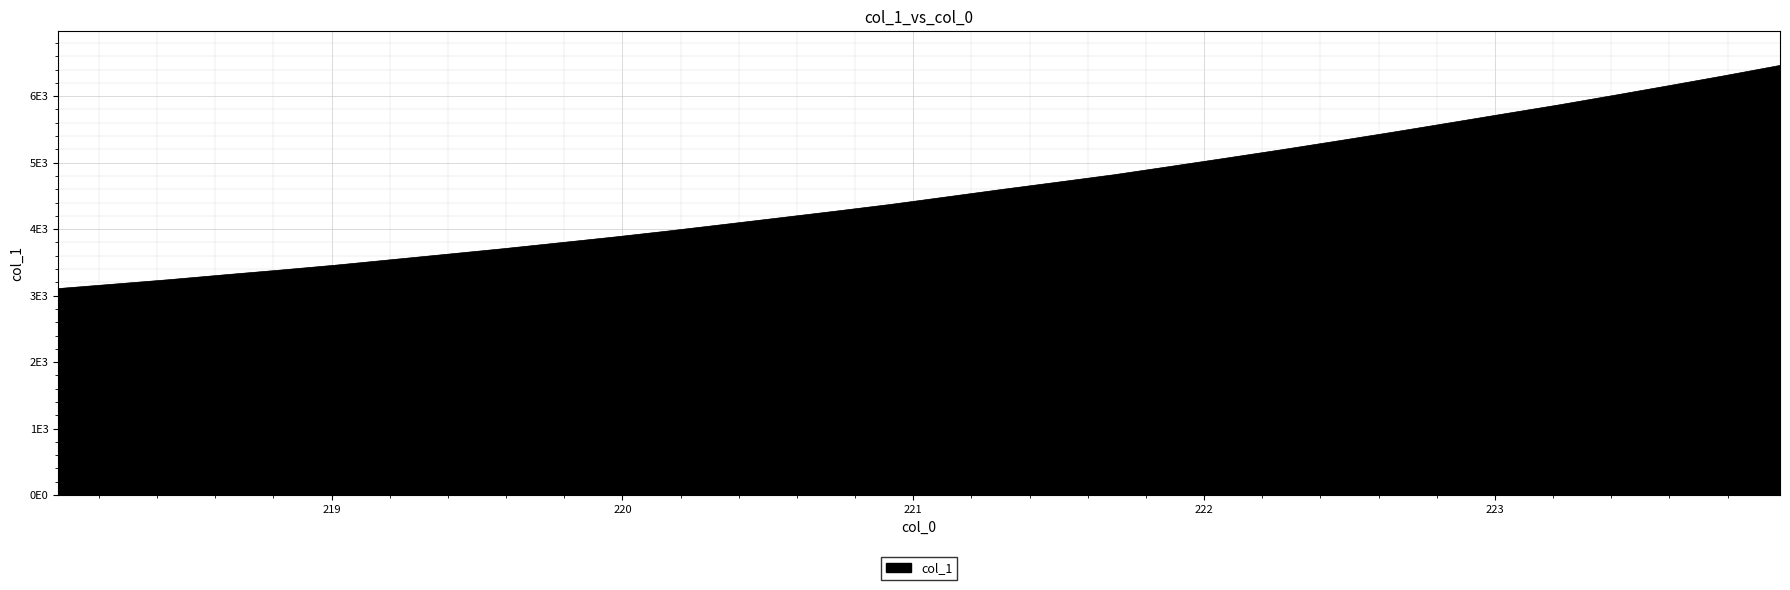

What is the minimum value shown in the chart?

3105.2